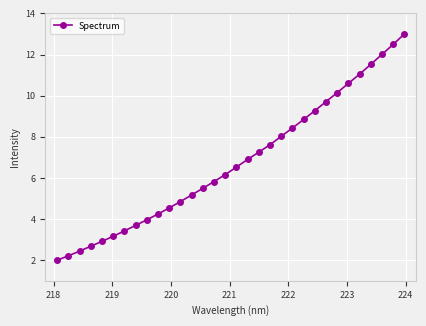

What is the greatest value displayed?

13.0